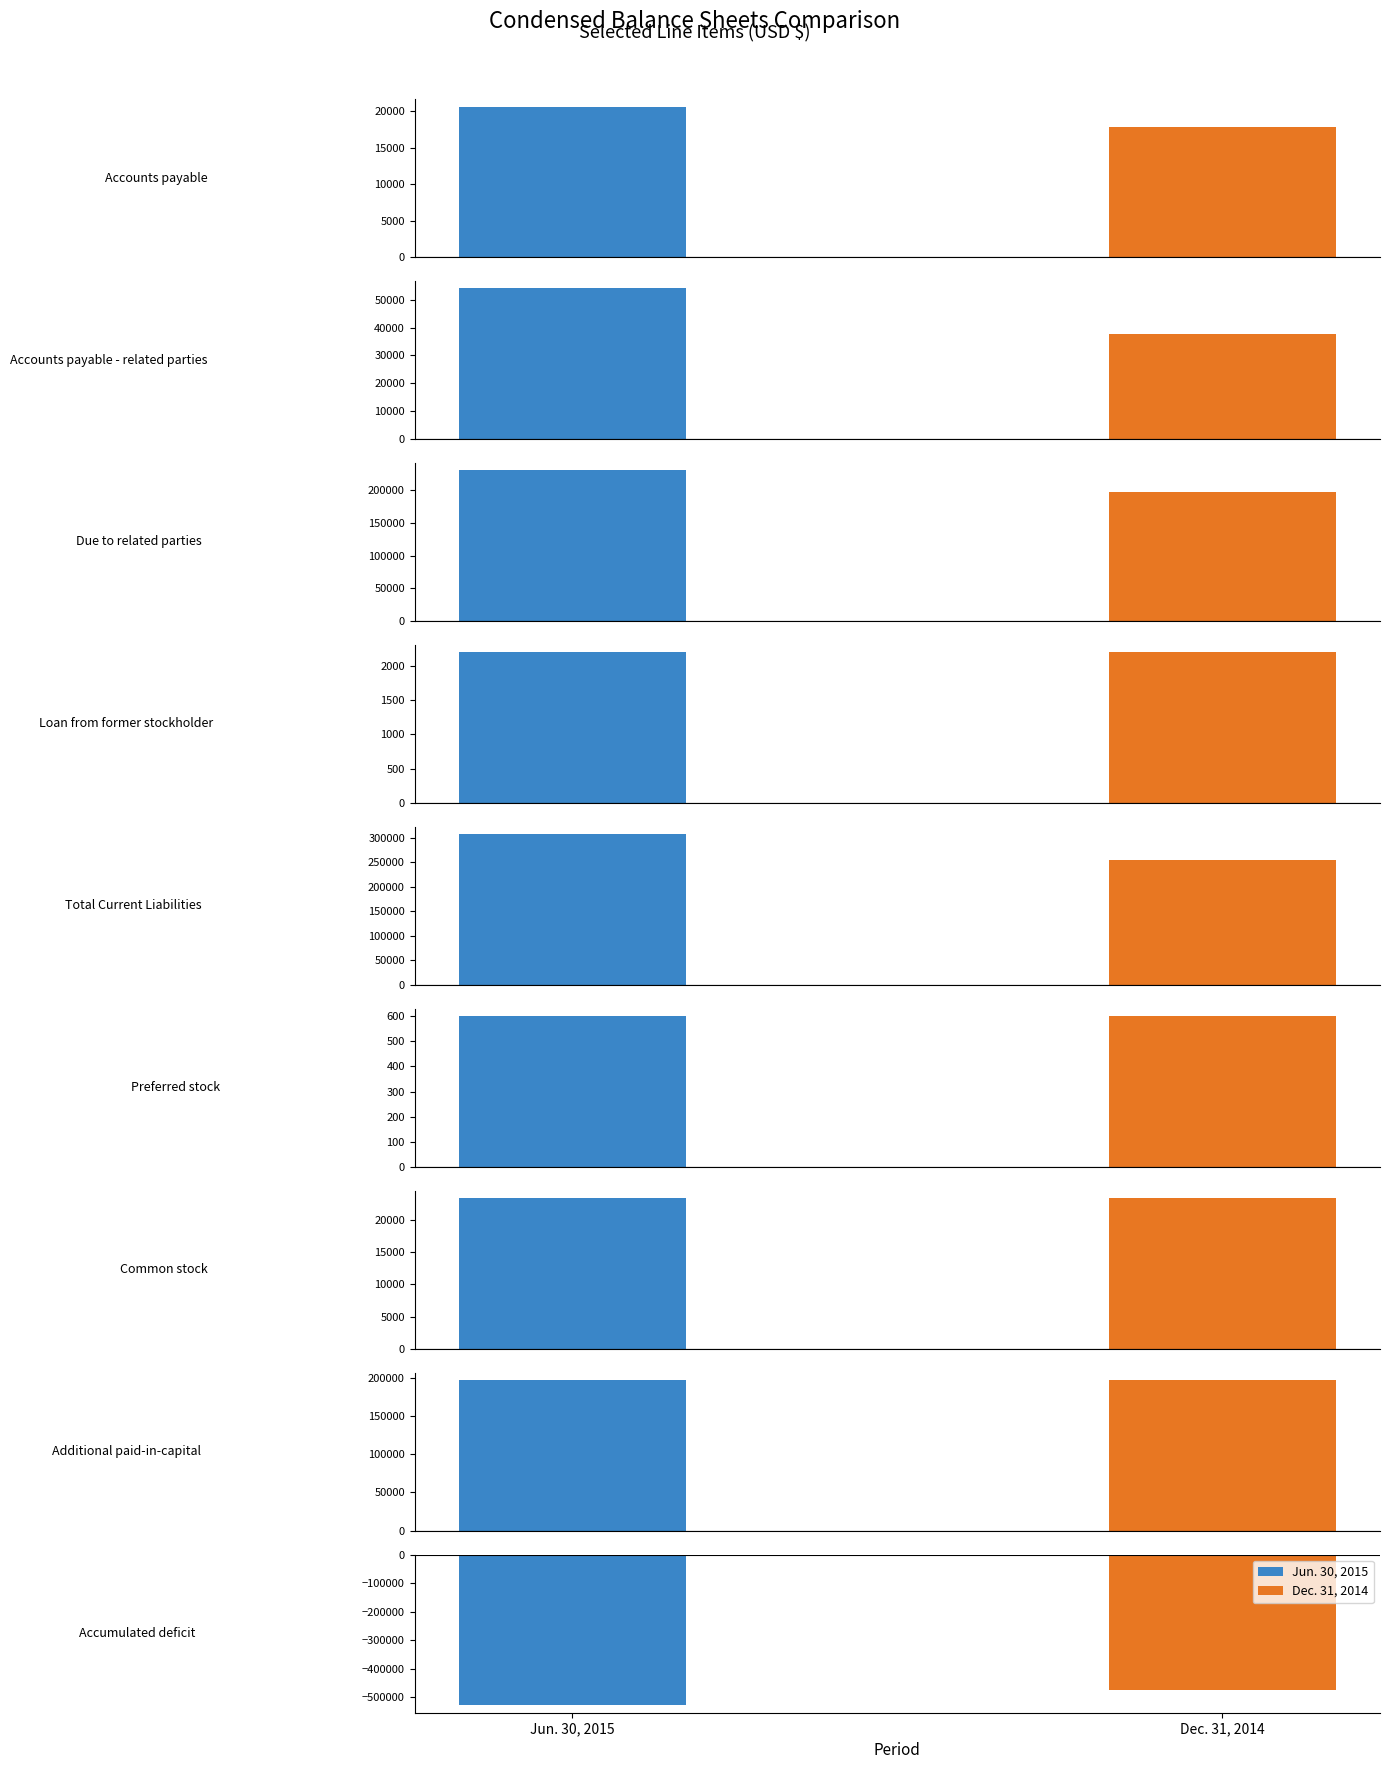

At Preferred stock, list the series in order from largest to smallest.

Jun. 30, 2015, Dec. 31, 2014